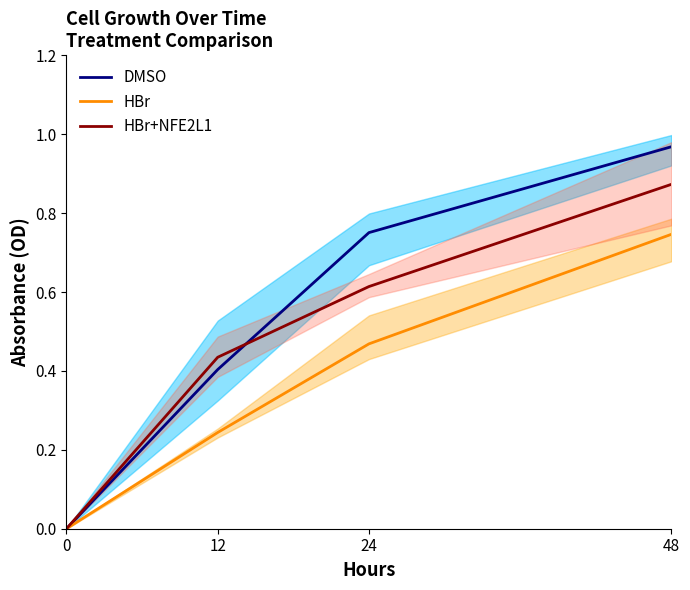

How many positive values does the HBr series have?

3